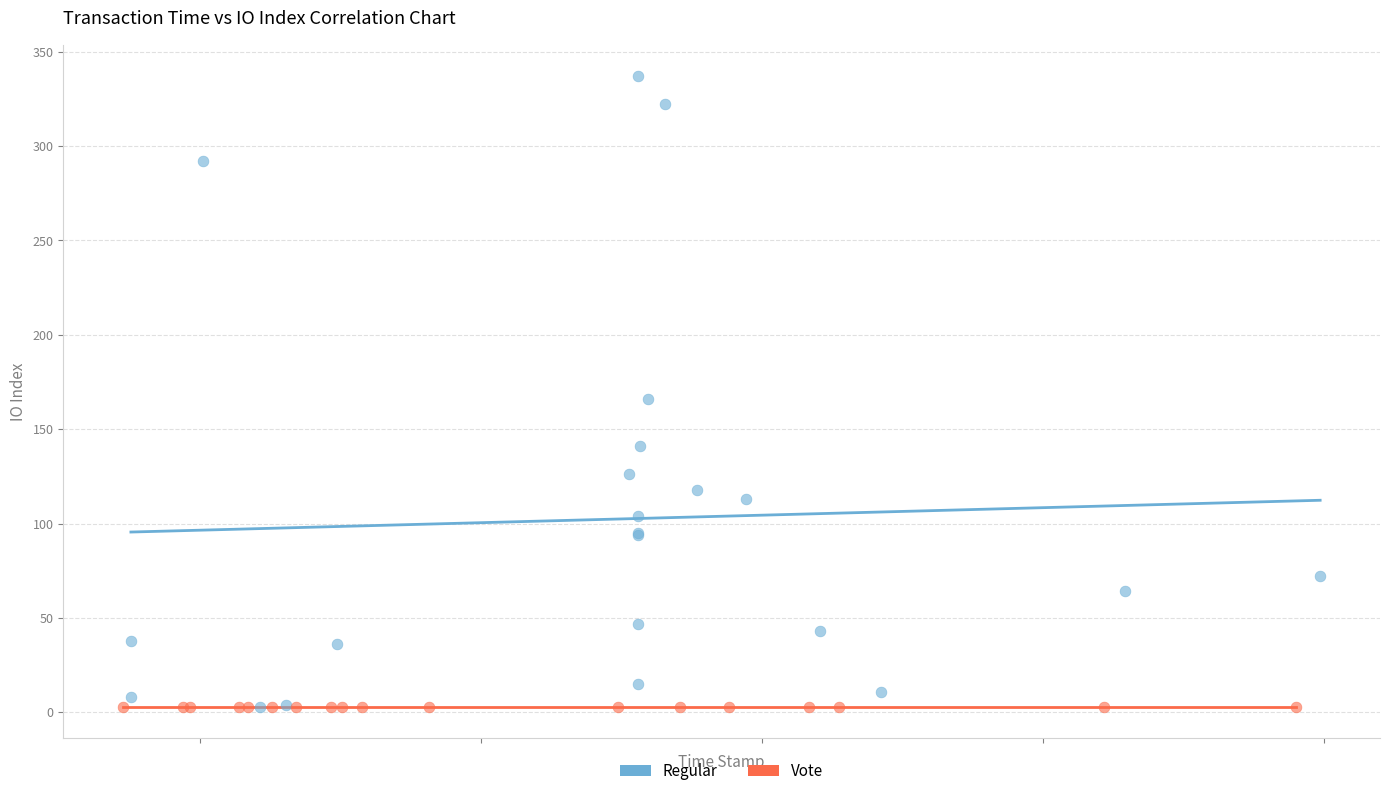

What are all the series names shown in the legend?

Regular, Vote